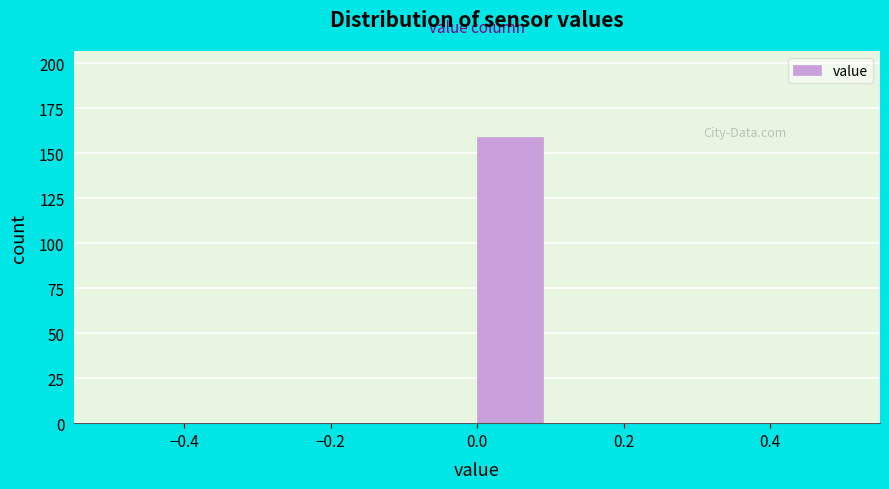

Reading left to right, list every bar in this chart as the range it spans on the x-axis followed by its height. The values are not printed on the chart, so give them approximately, as read against the axis.

-0.5 to -0.4: 0
-0.4 to -0.3: 0
-0.3 to -0.2: 0
-0.2 to -0.1: 0
-0.1 to 0.0: 0
0.0 to 0.1: 160
0.1 to 0.2: 0
0.2 to 0.3: 0
0.3 to 0.4: 0
0.4 to 0.5: 0